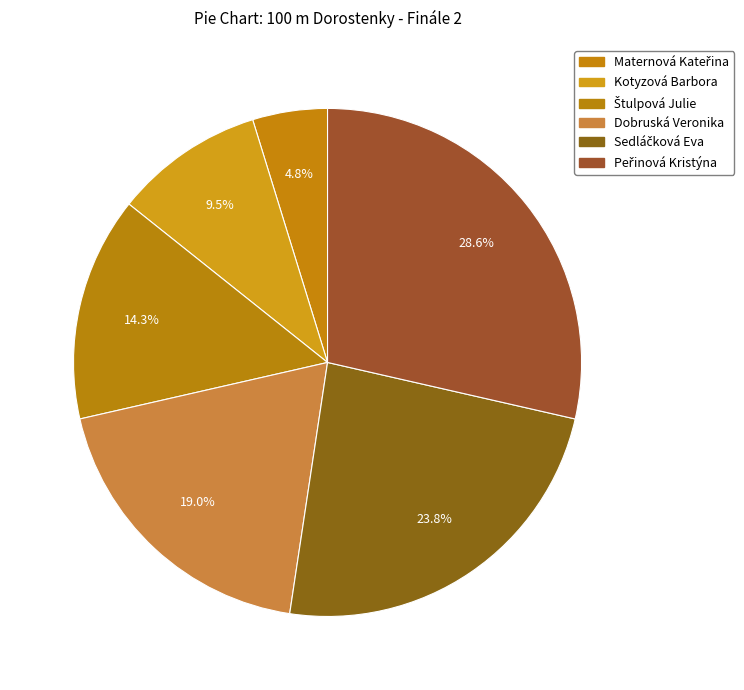

How many segments does this pie chart have?

6